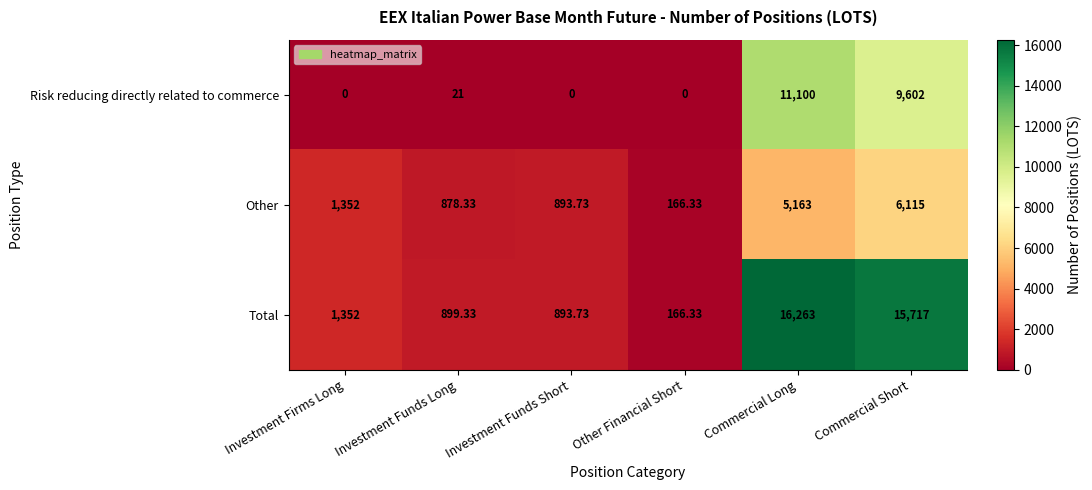

How many distinct data groups are displayed?

3